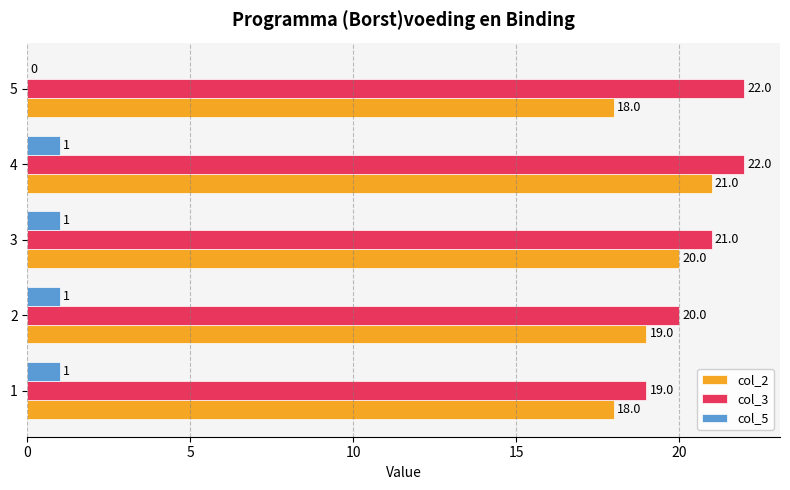

Where is col_5 nearest to the value 0?

5